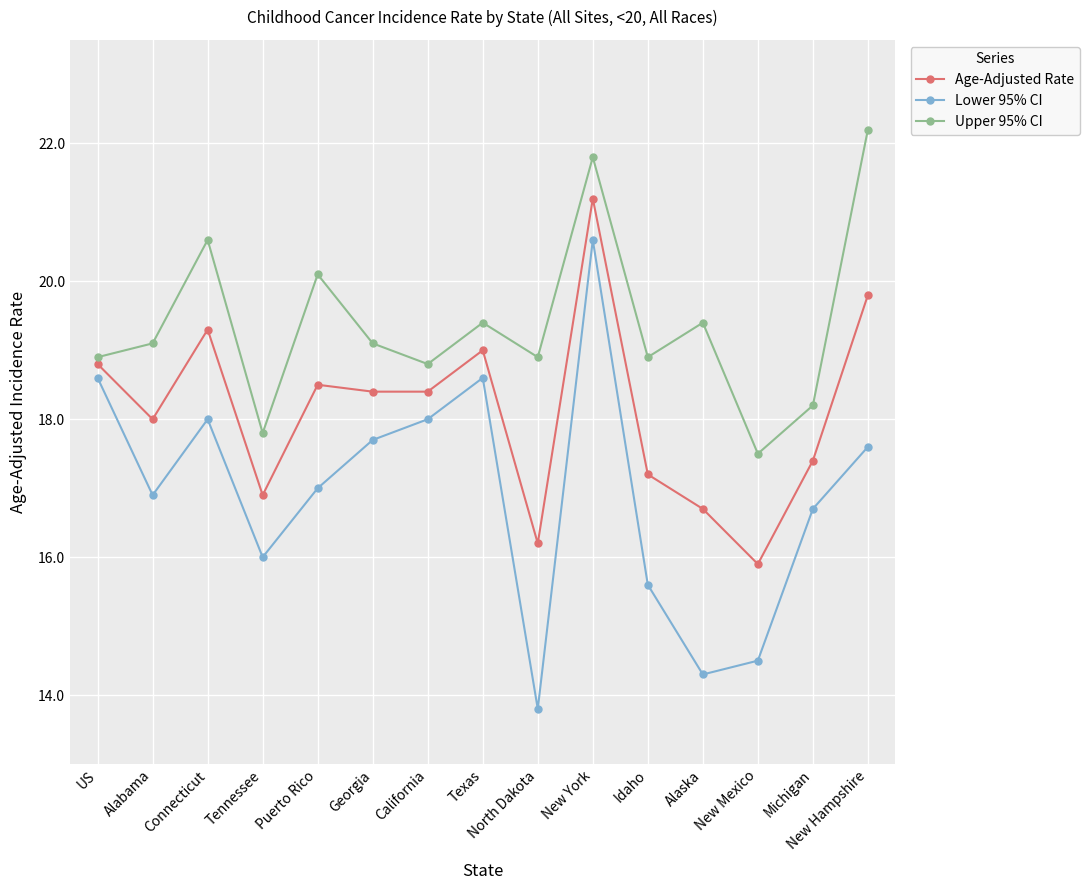

How many lines are shown in the chart?

3